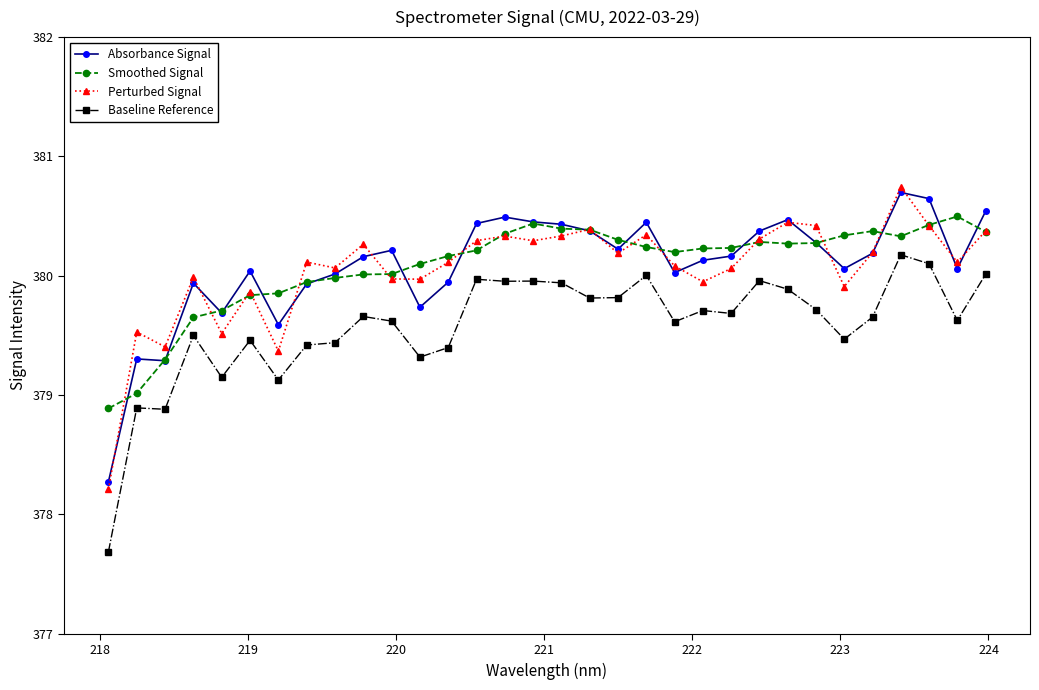

True or false: Baseline Reference has more than 2 points higher than both neighbors.

True